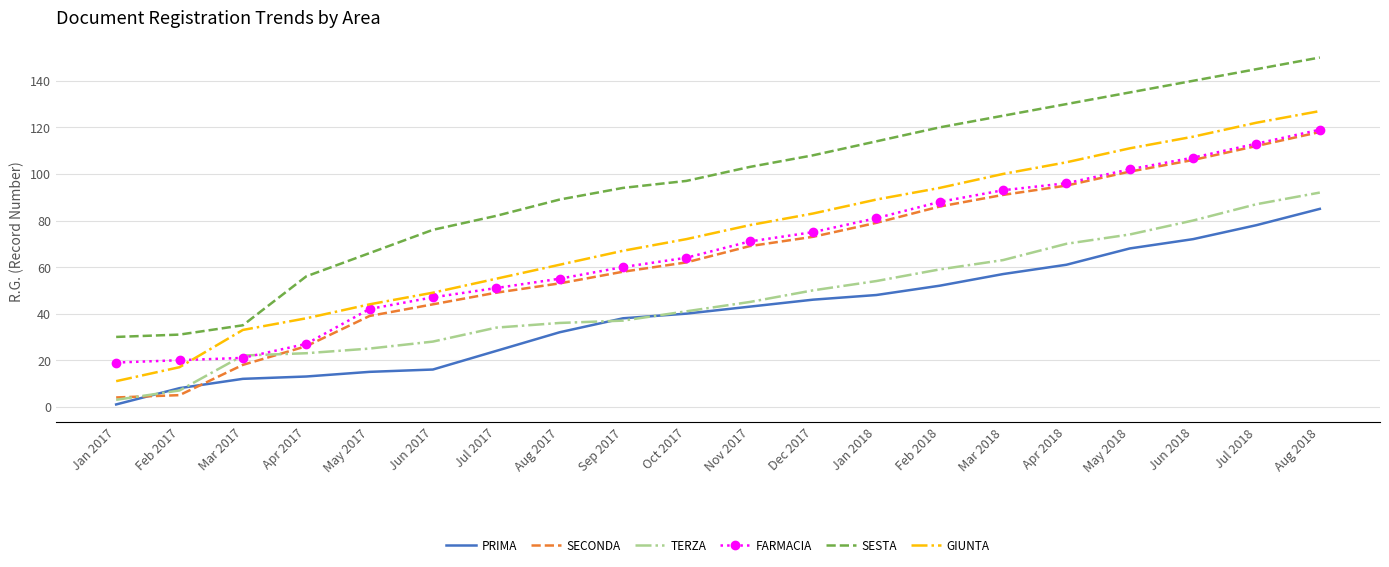

What is the average value of the FARMACIA series?

68